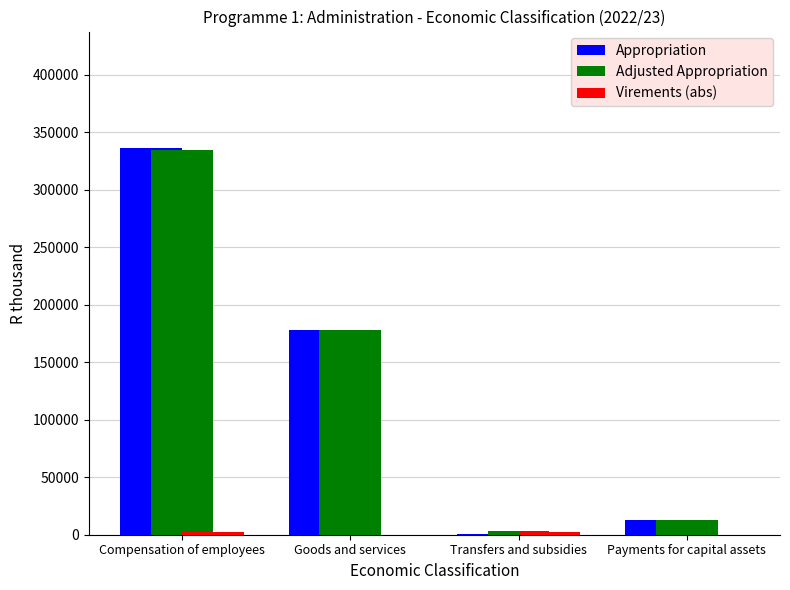

The value of Adjusted Appropriation at Goods and services is 88199. True or false?

False